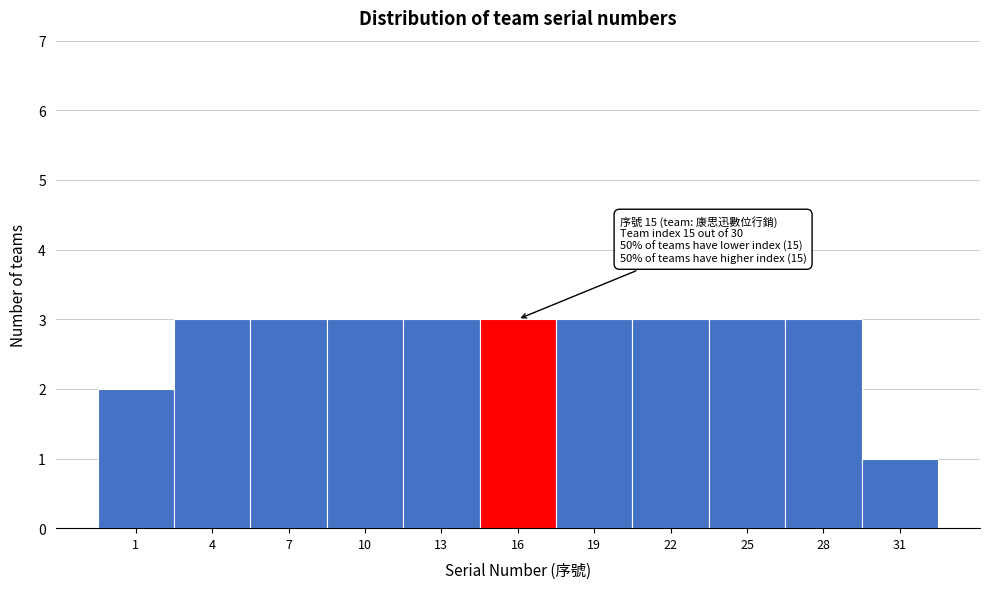

Reading left to right, what are all the values shown in this chart?

2	3	3	3	3	3	3	3	3	3	1